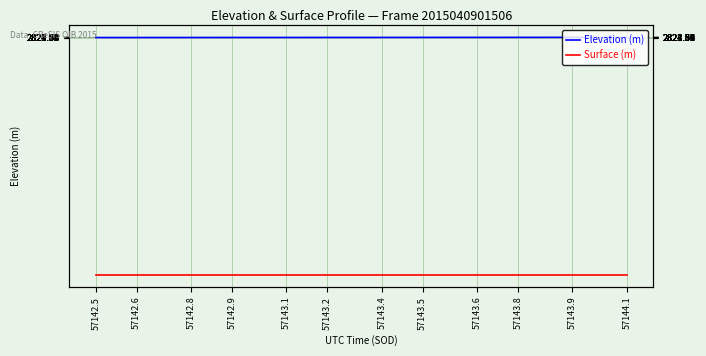

How many data points in Elevation (m) are above 2823?

29